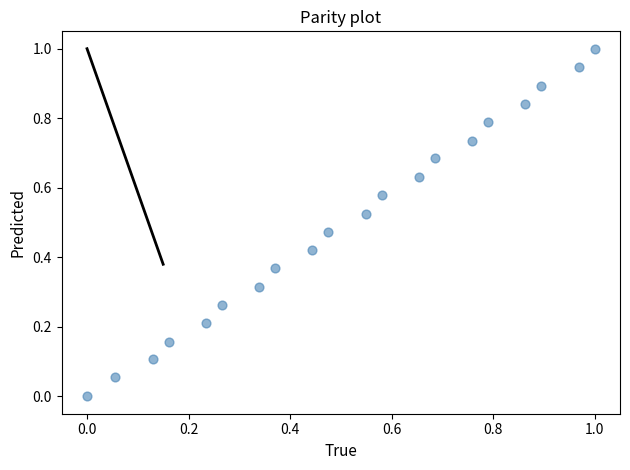

What is the range of Y values (max minus min)?

1.0